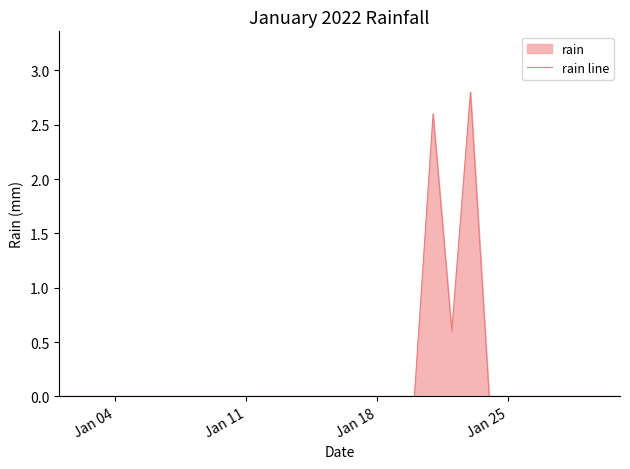

What is the maximum value shown in the chart?

2.8